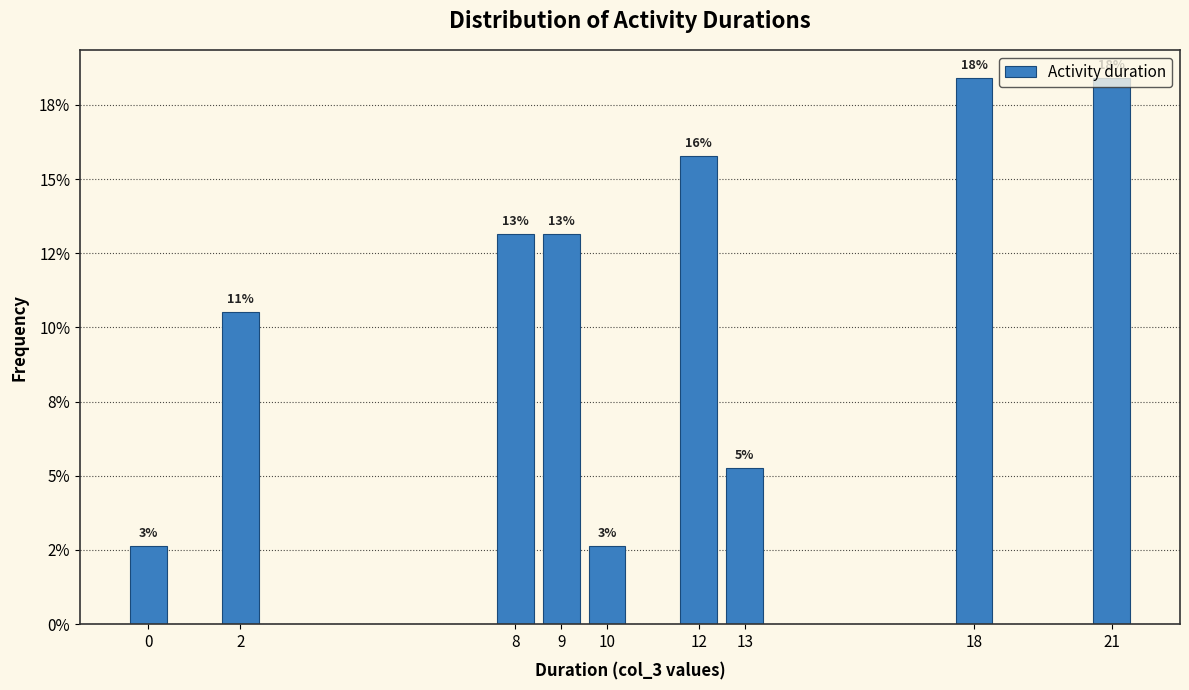

Does the chart contain any negative values?

No